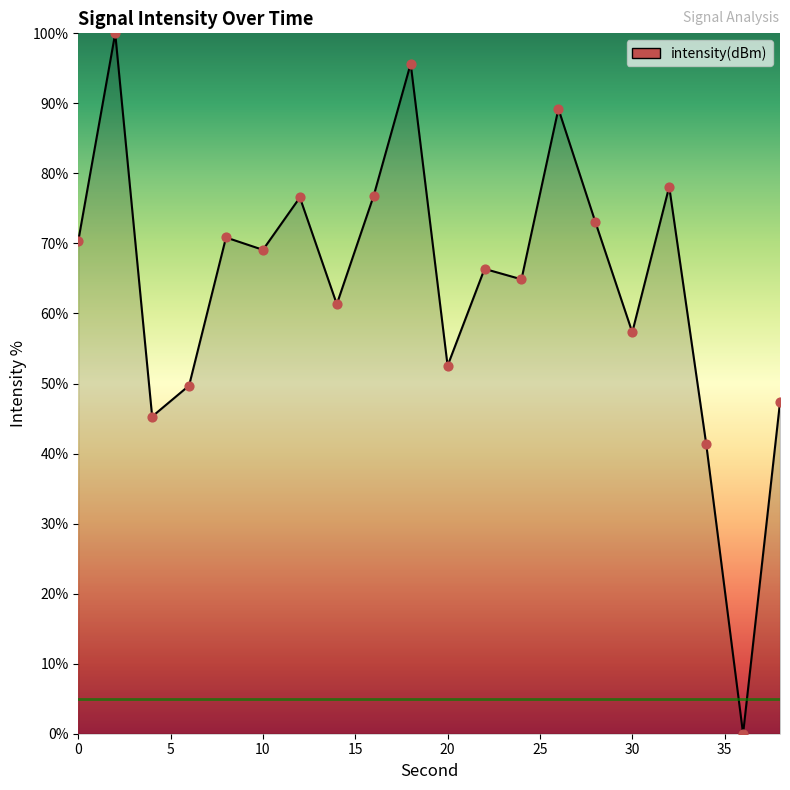

What is the maximum value shown in the chart?

100.0